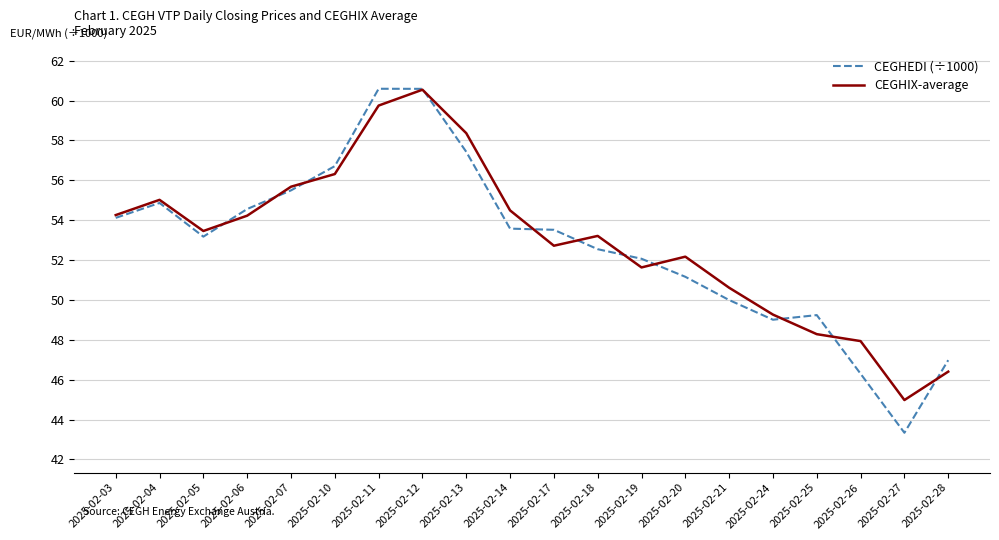

What is the lowest value of the CEGHIX-average series?

45.0